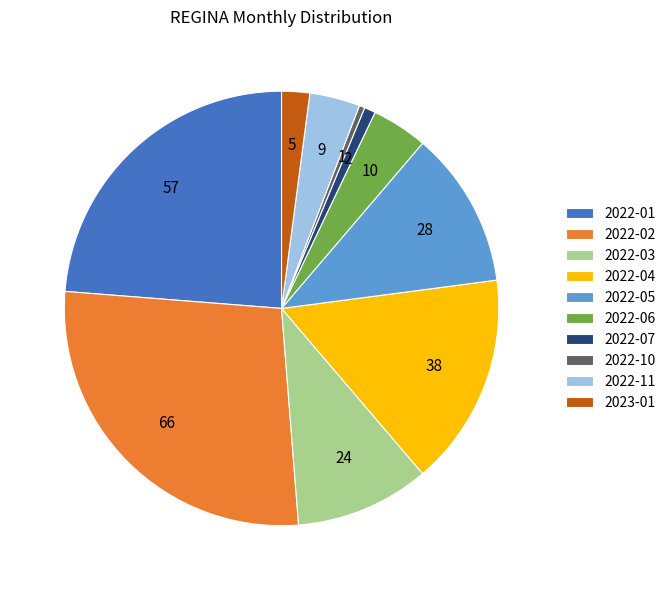

Is the sum of 2022-06 and 2022-11 greater than half?

No